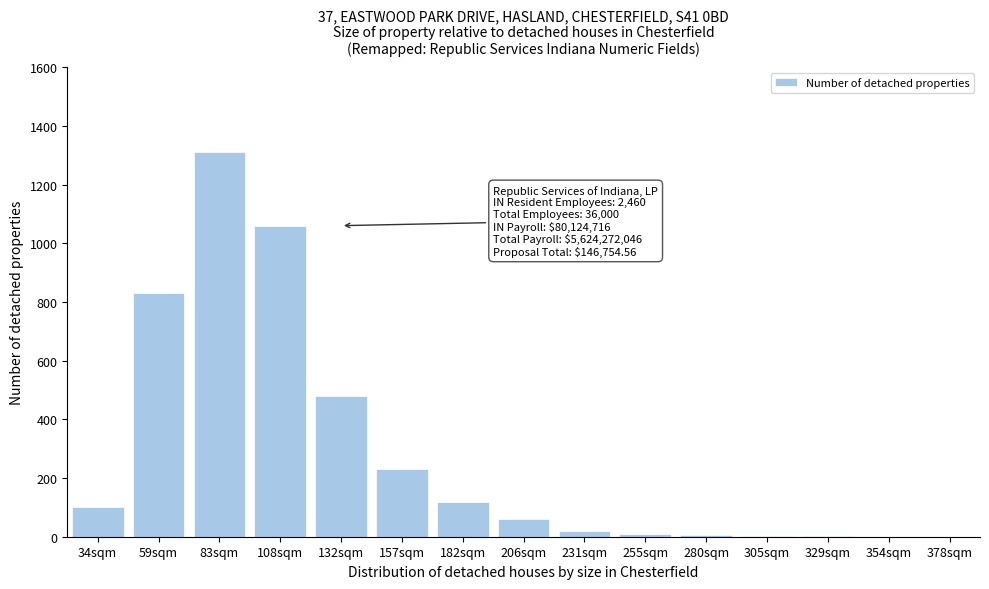

What is the sum of the values at 83sqm and 378sqm?

1310